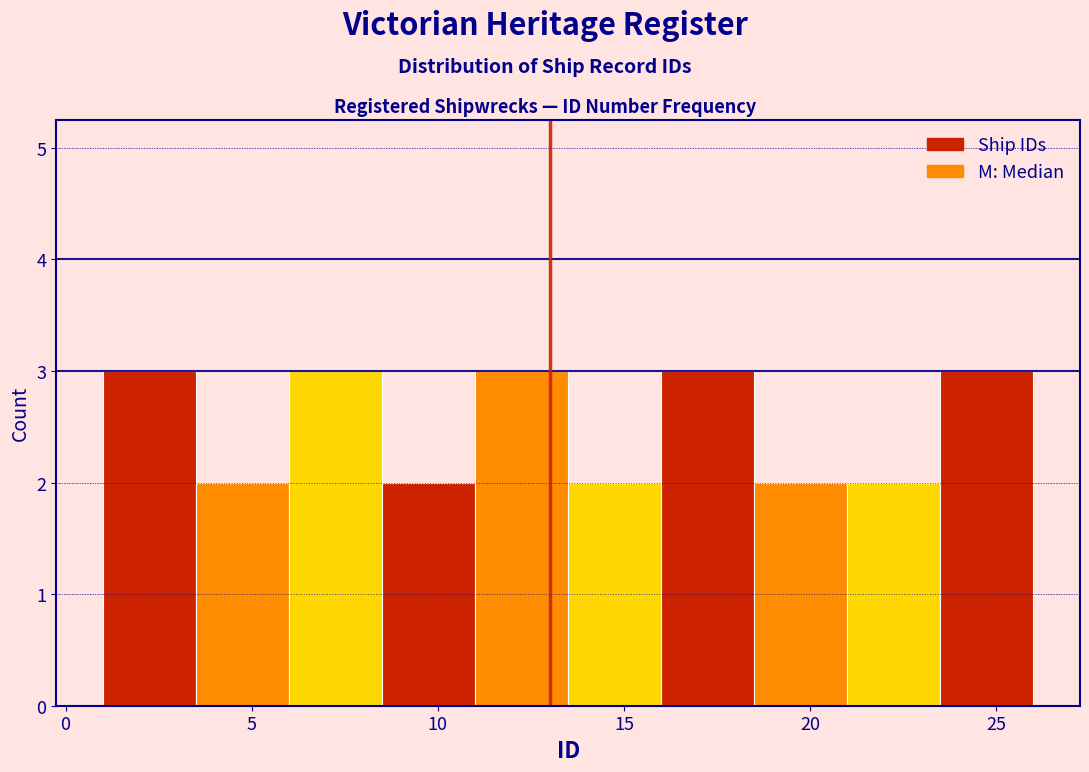

Reading left to right, transcribe this chart: for each bar, give the range it covers on the x-axis and its height. The values are not printed on the chart, so give them approximately, as read against the axis.

1.0 to 3.5: 3
3.5 to 6.0: 2
6.0 to 8.5: 3
8.5 to 11.0: 2
11.0 to 13.5: 3
13.5 to 16.0: 2
16.0 to 18.5: 3
18.5 to 21.0: 2
21.0 to 23.5: 2
23.5 to 26.0: 3